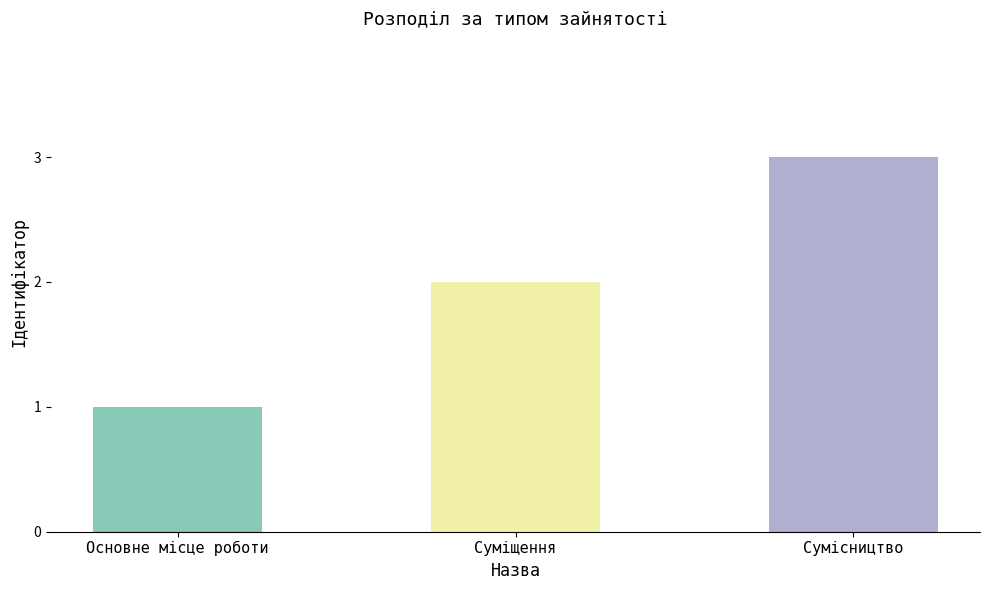

What is the sum of all values?

6